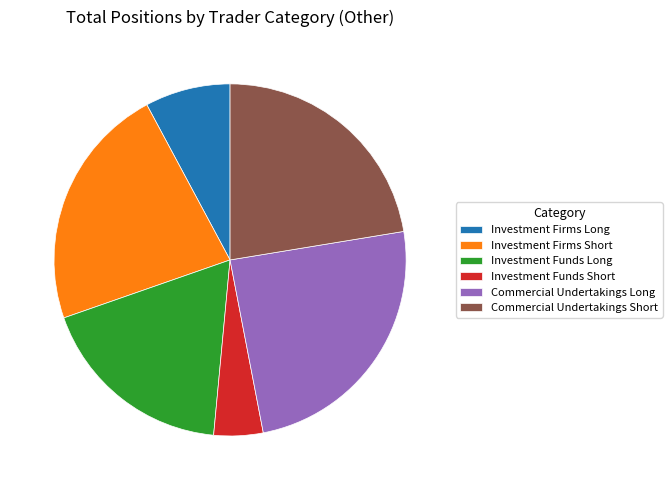

Is the sum of Commercial Undertakings Long and Commercial Undertakings Short greater than half?

No